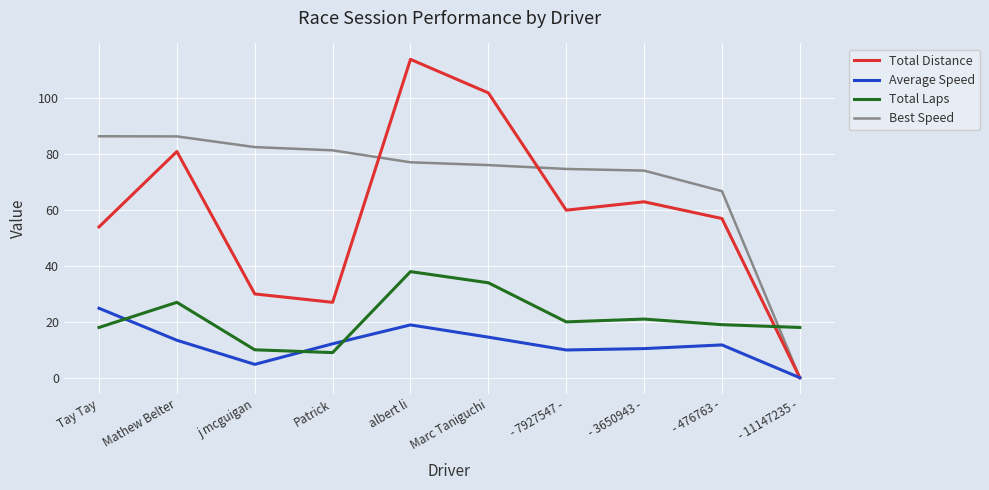

Rank the series at - 476763 - from highest to lowest value.

Best Speed, Total Distance, Total Laps, Average Speed